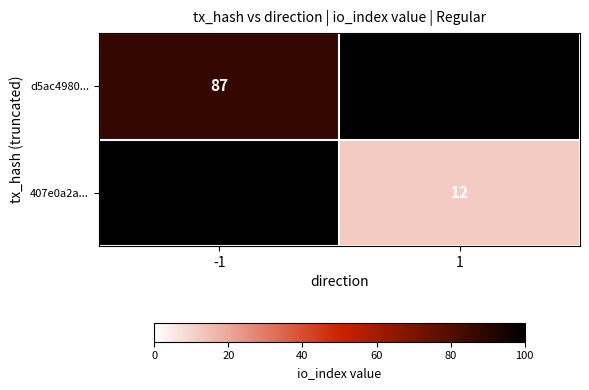

The d5ac4980... series shows 87 at -1. True or false?

True